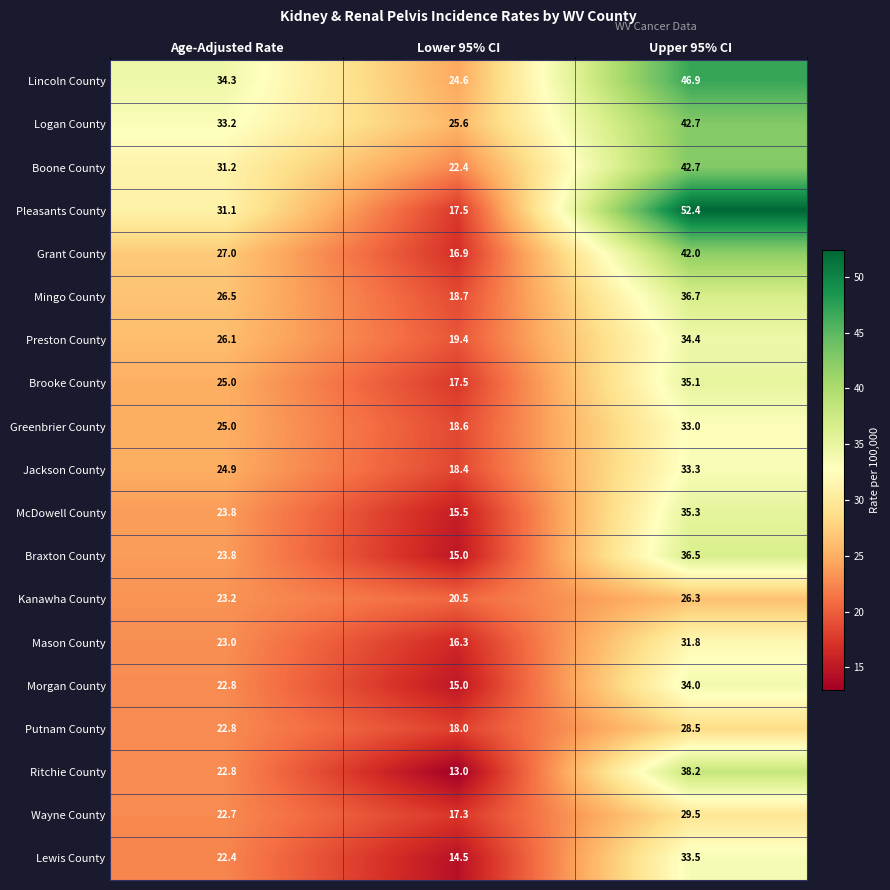

Rank the categories by Grant County value from lowest to highest.

Lower 95% CI, Age-Adjusted Rate, Upper 95% CI